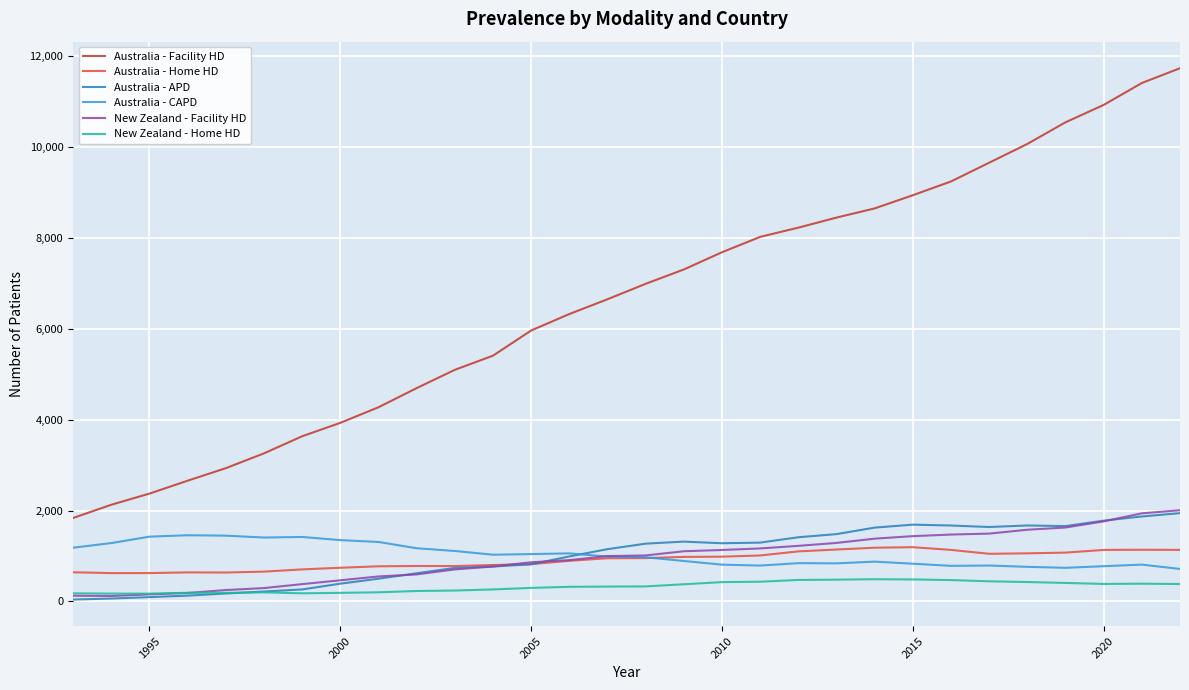

Which series has the largest total across all categories?

Australia - Facility HD